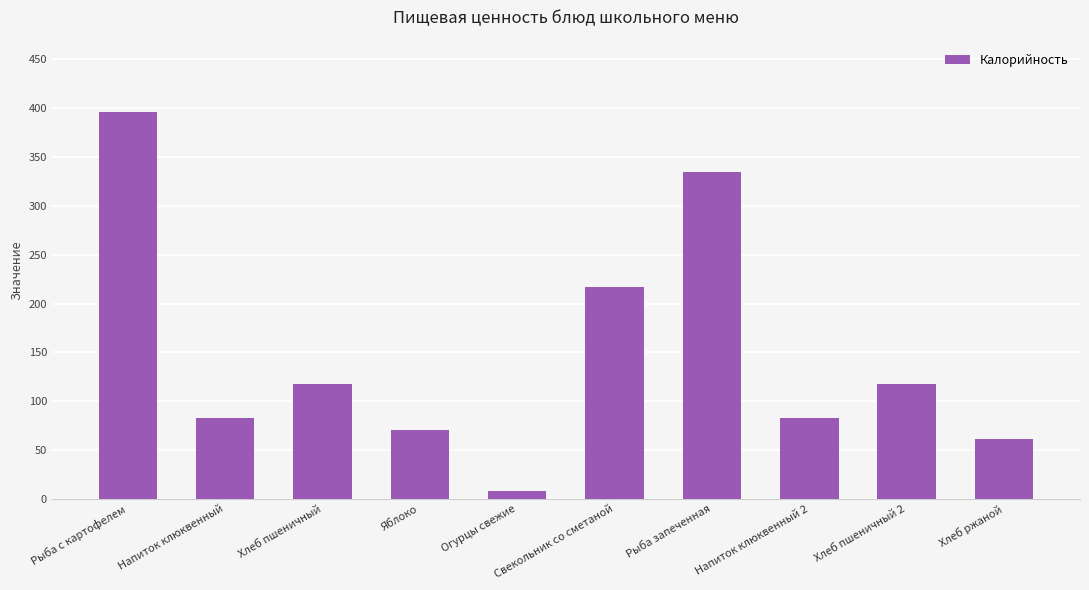

What is the change in value from Рыба с картофелем to Рыба запеченная?

-61.0